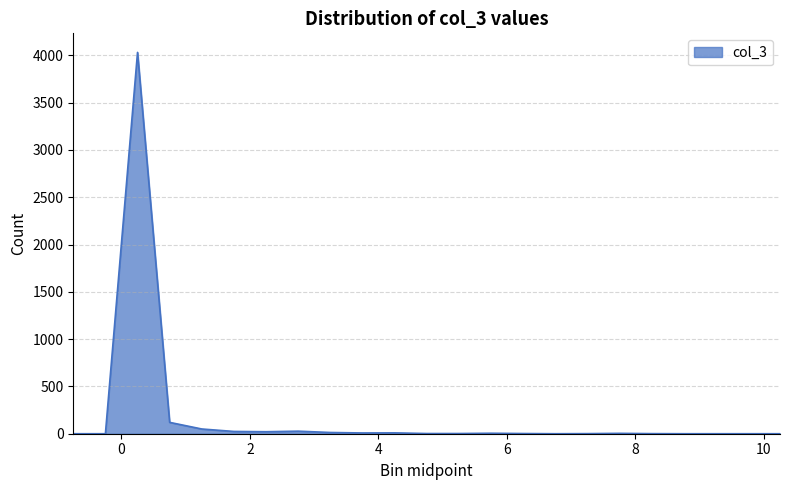

What is the difference between the maximum and minimum values?

4031